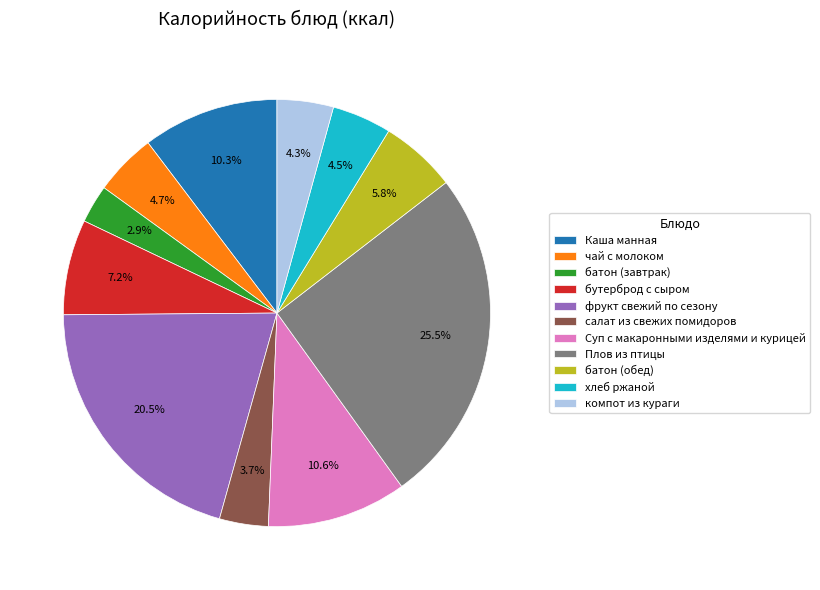

To the nearest percent, what percentage of the pie is батон (завтрак)?

3%